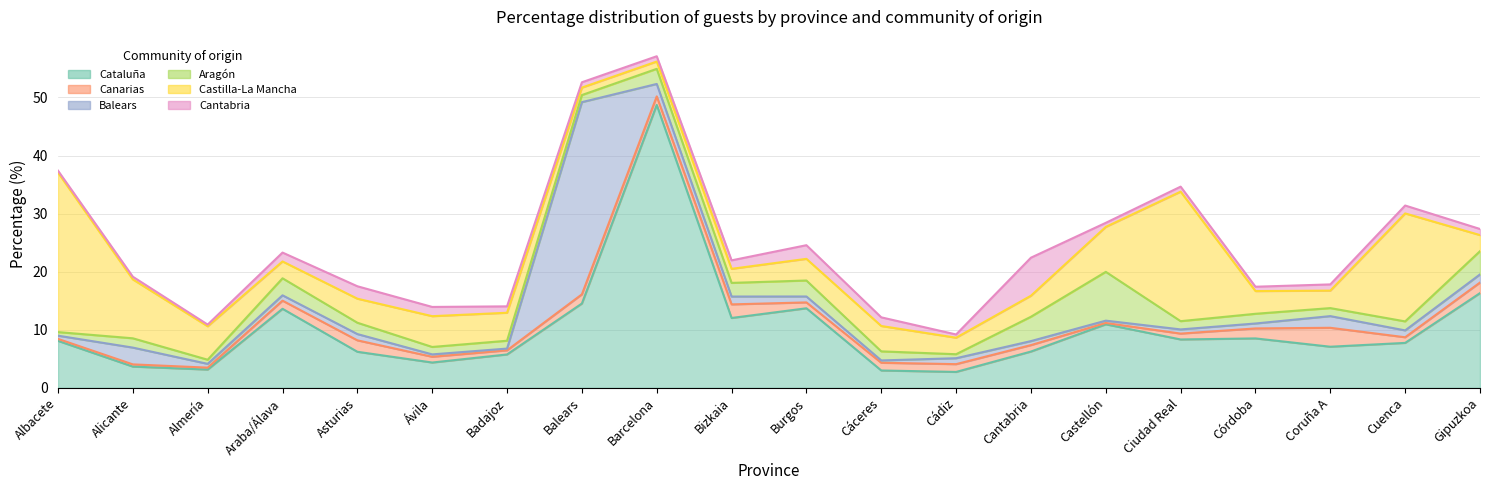

Which series has the largest total across all categories?

Cataluña